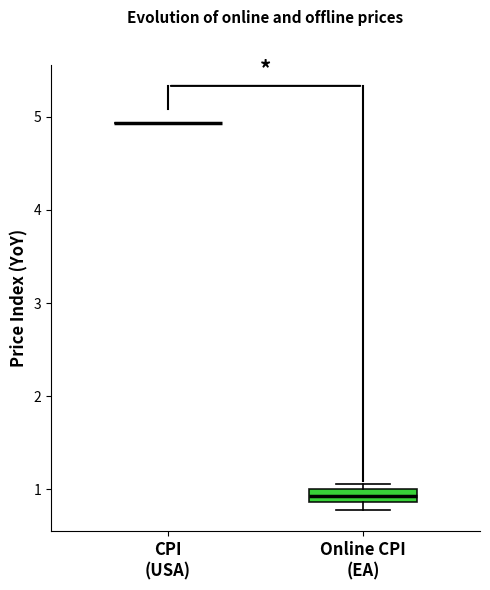

Which box is the tallest, from its lower edge to its upper edge?

Online CPI (EA)